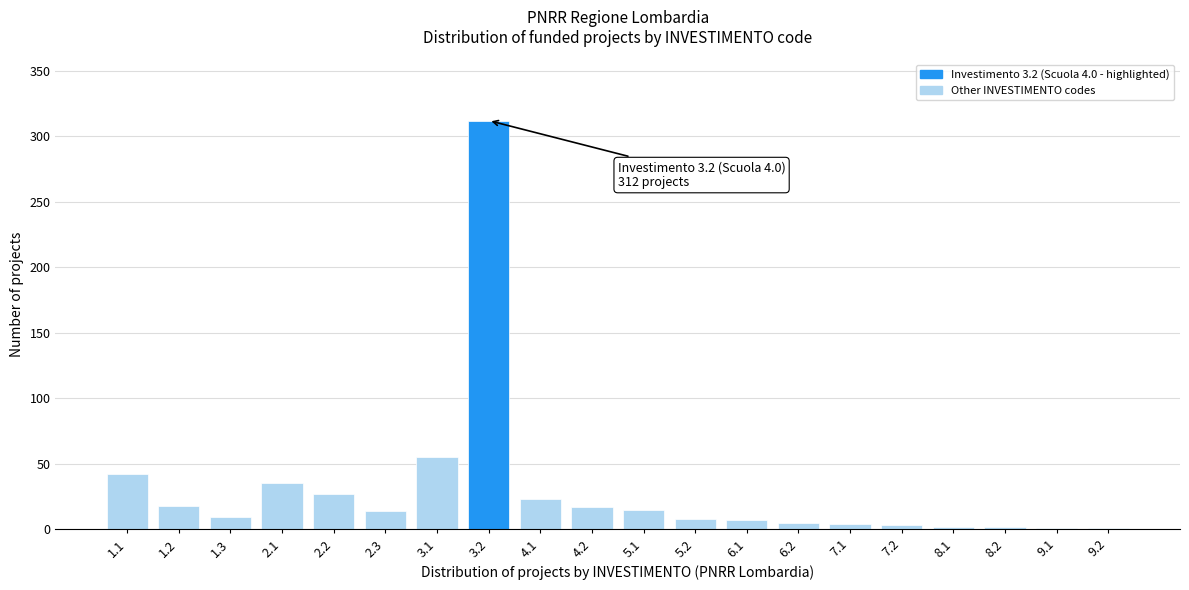

What is the sum of all values?

600